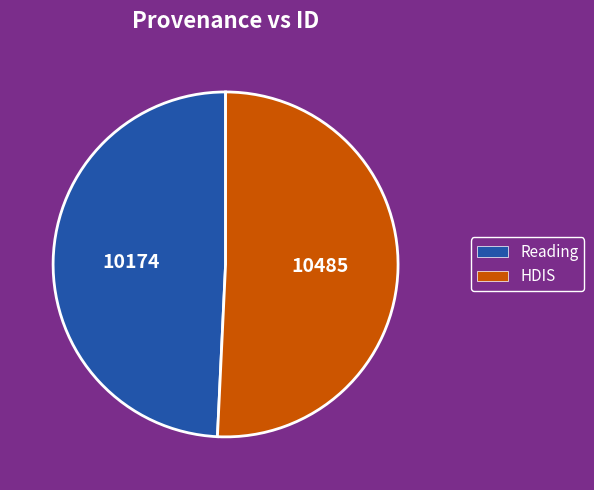

How many slices are in this pie chart?

2